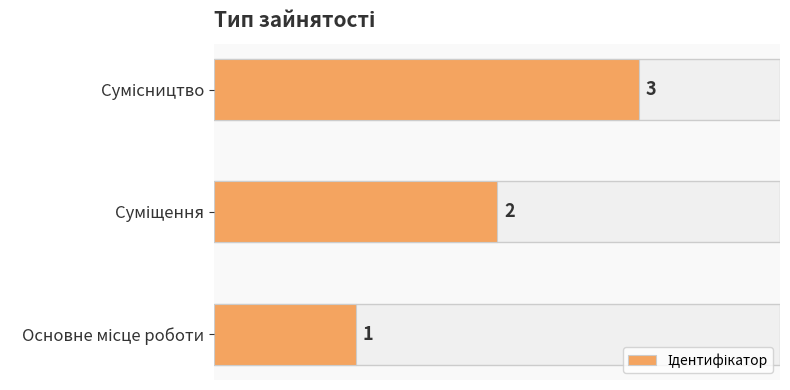

What is the sum of all values?

6